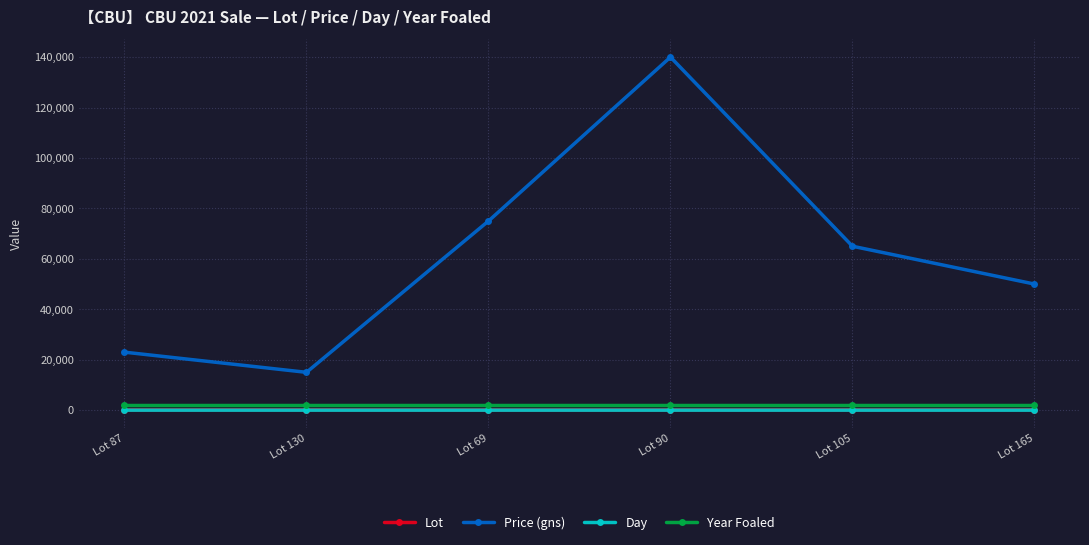

Count the number of data series in this chart.

4